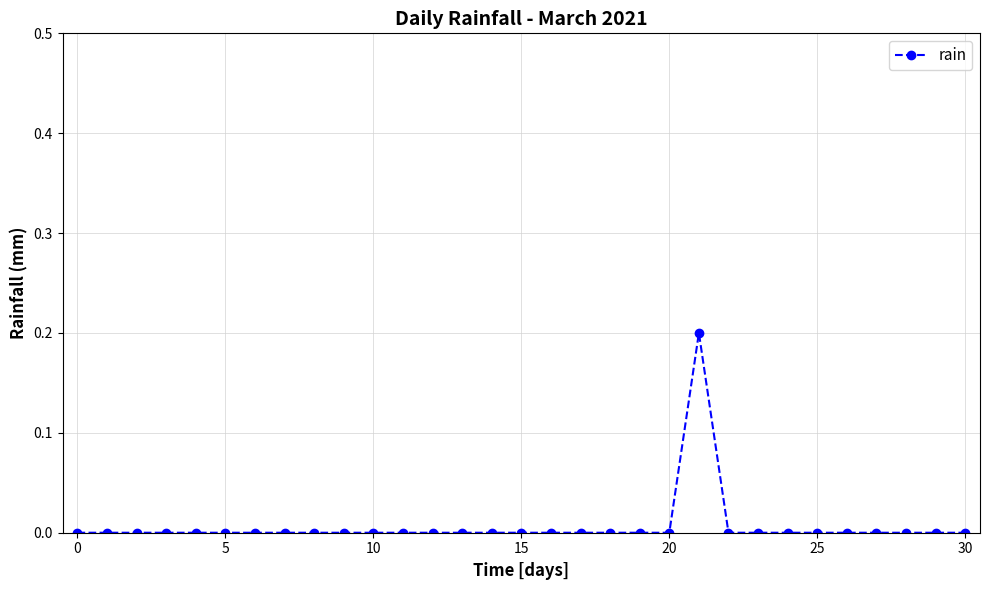

What is the sum of all values?

0.2